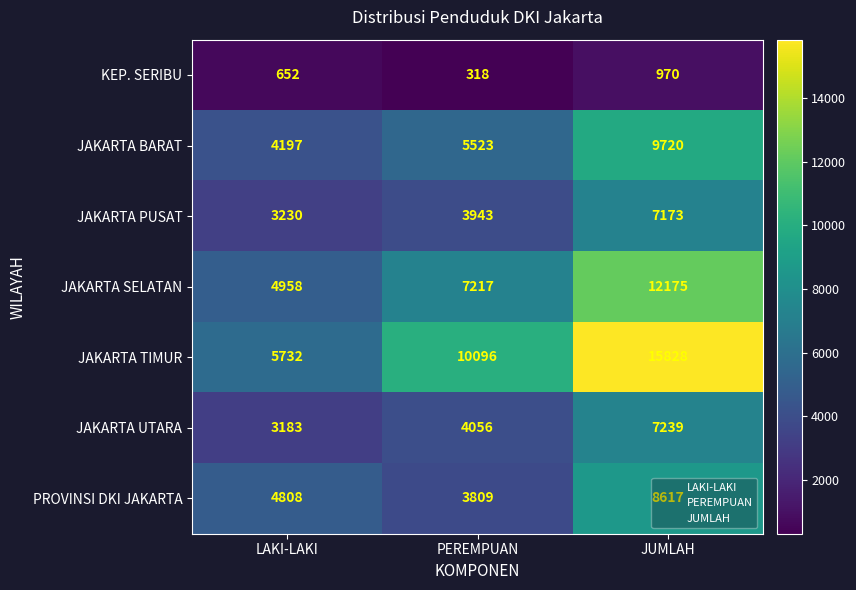

The KEP. SERIBU series shows 318 at PEREMPUAN. True or false?

True